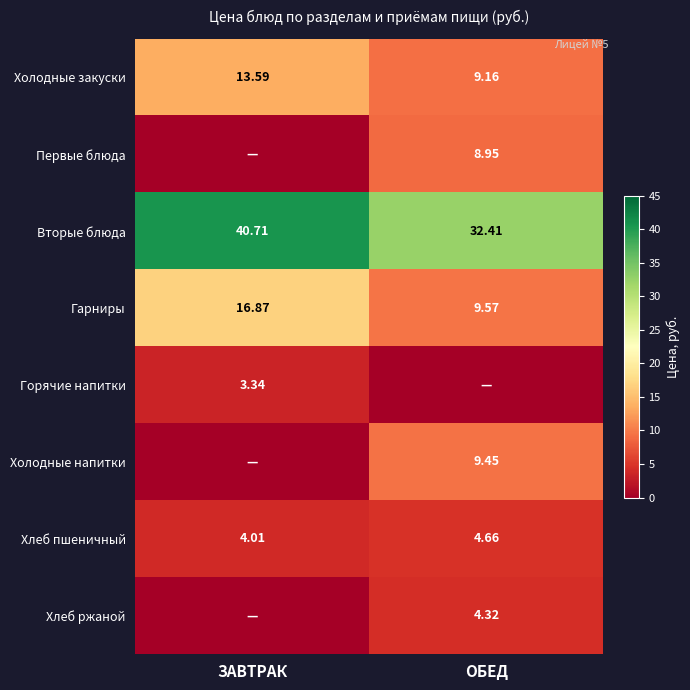

Between ОБЕД and ЗАВТРАК, which is larger?

ЗАВТРАК